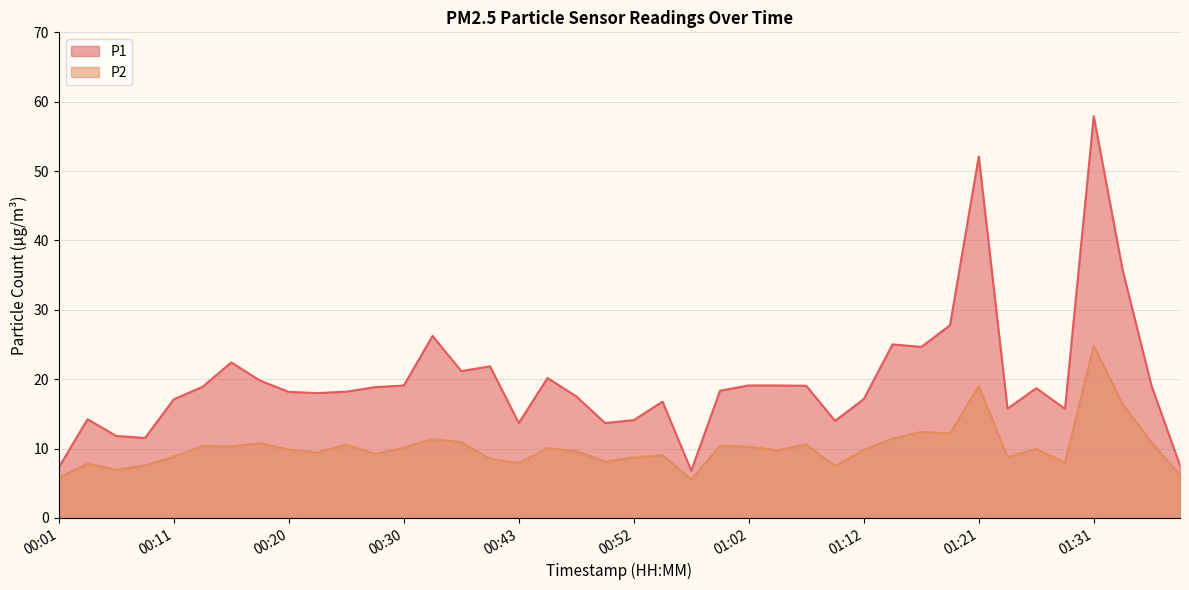

Rank the series by their maximum value, from lowest to highest.

P2, P1